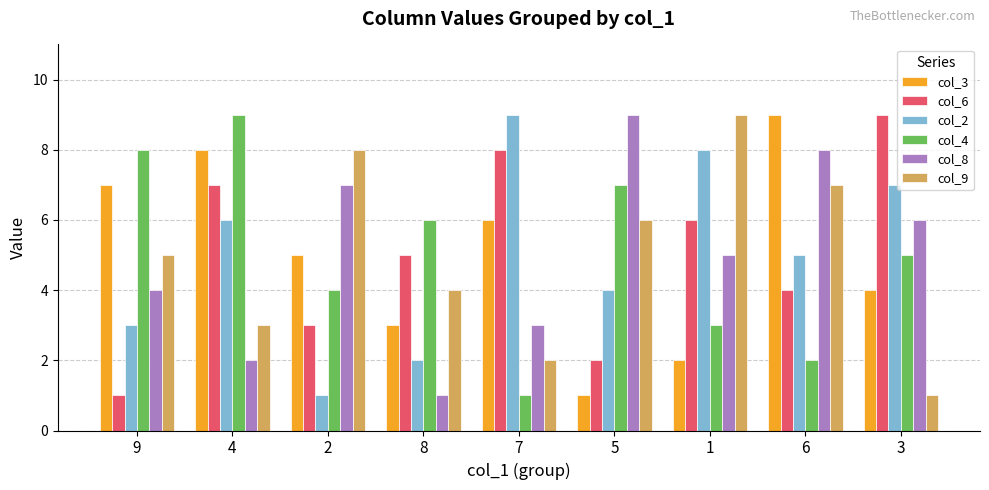

At which label does col_9 reach its minimum?

3